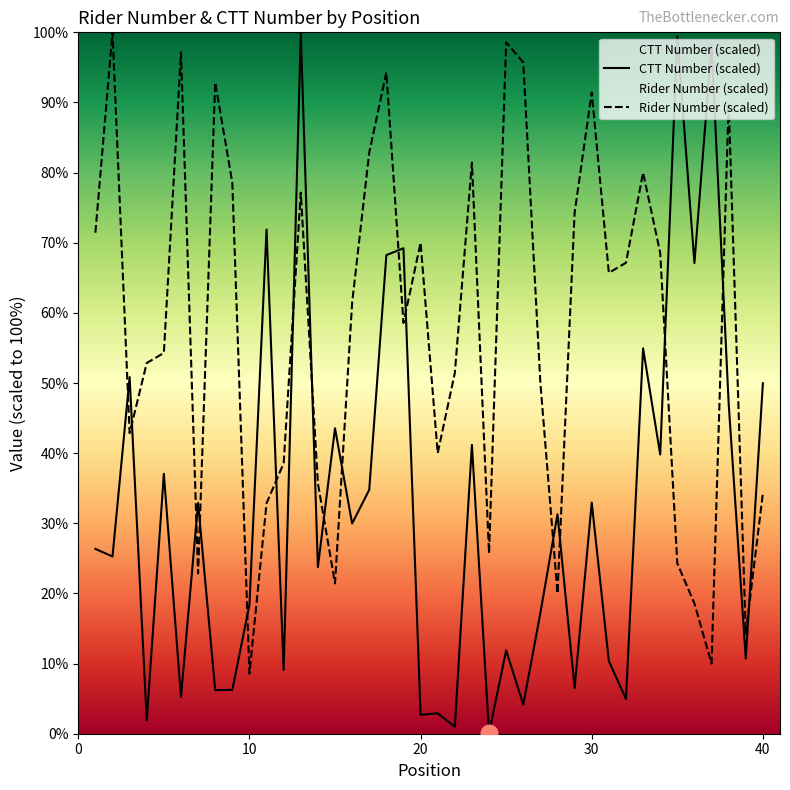

True or false: ctt_number has a value of 30.0 at 16.

True